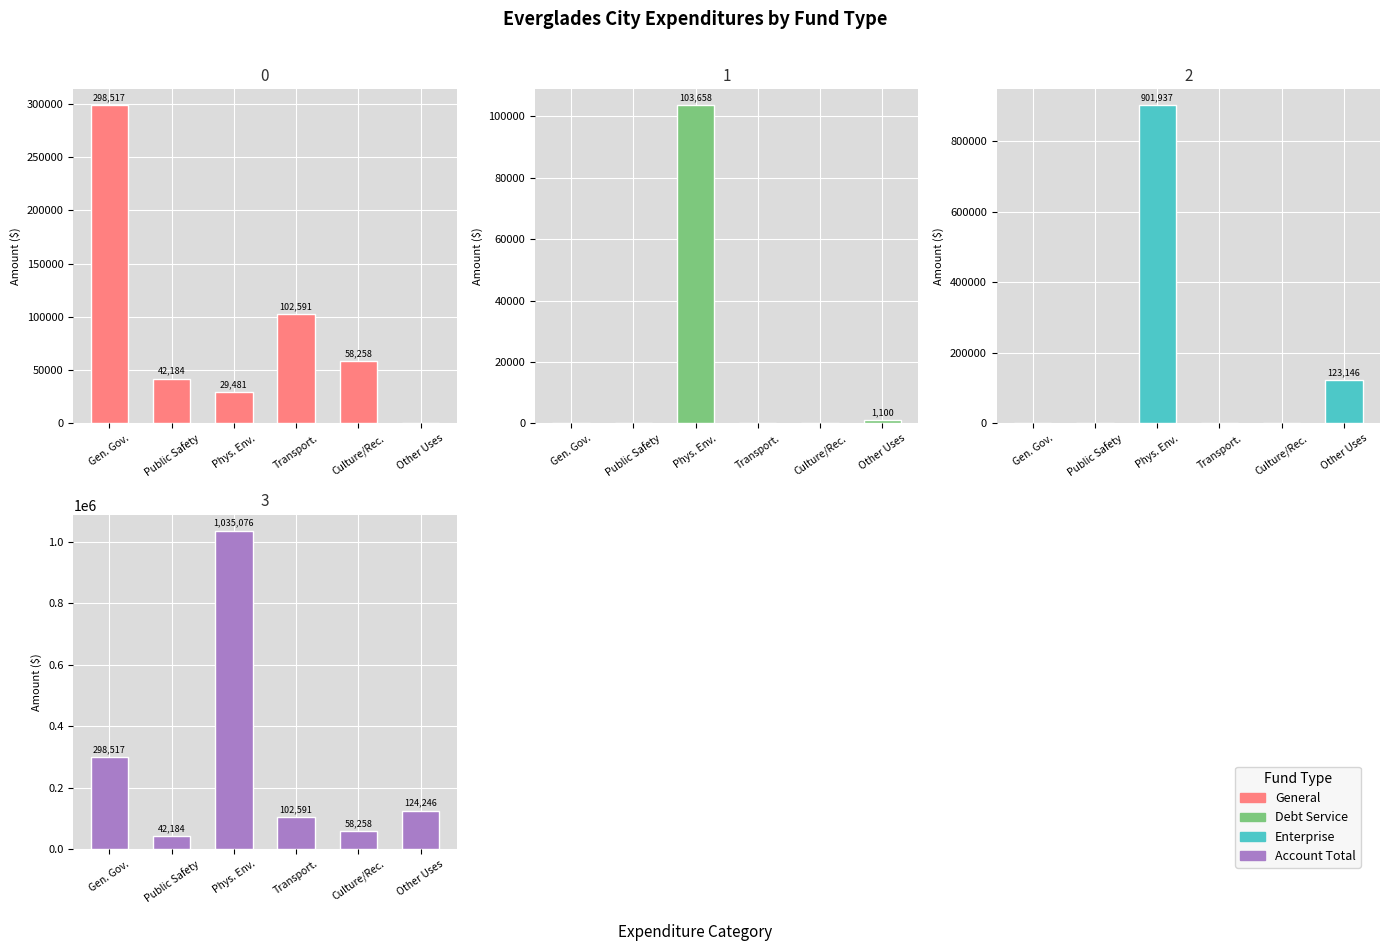

Rank the series by their average value, from lowest to highest.

Debt Service, General, Enterprise, Account Total